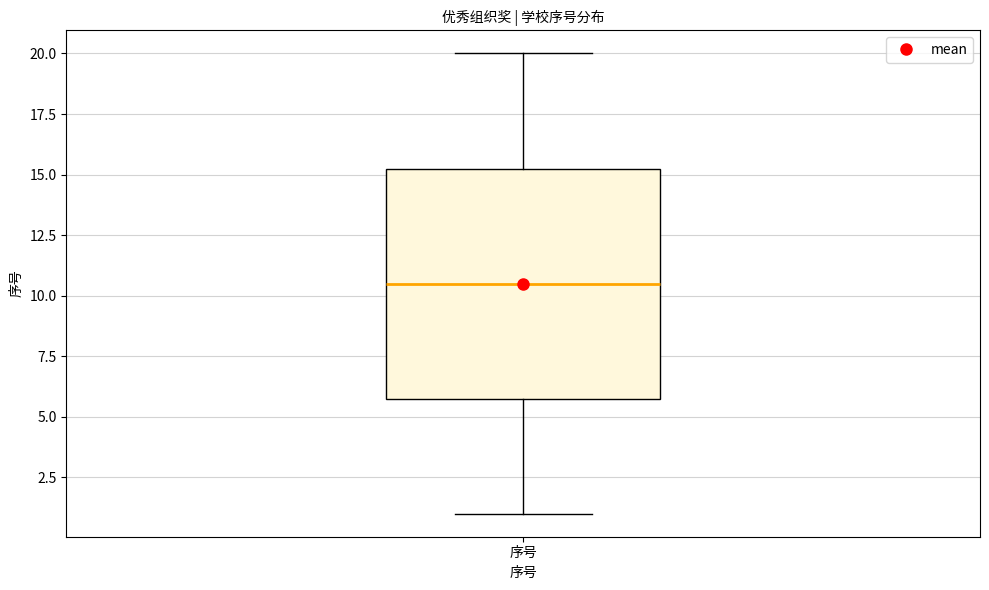

Transcribe this box plot: give where the median line is, the range the box spans, and where the two whiskers end, as read against the y-axis. The values are not printed on the chart, so give them approximately, as read against the axis.

median 10.5, box 6.0 to 15.5, whiskers 1.0 to 20.0